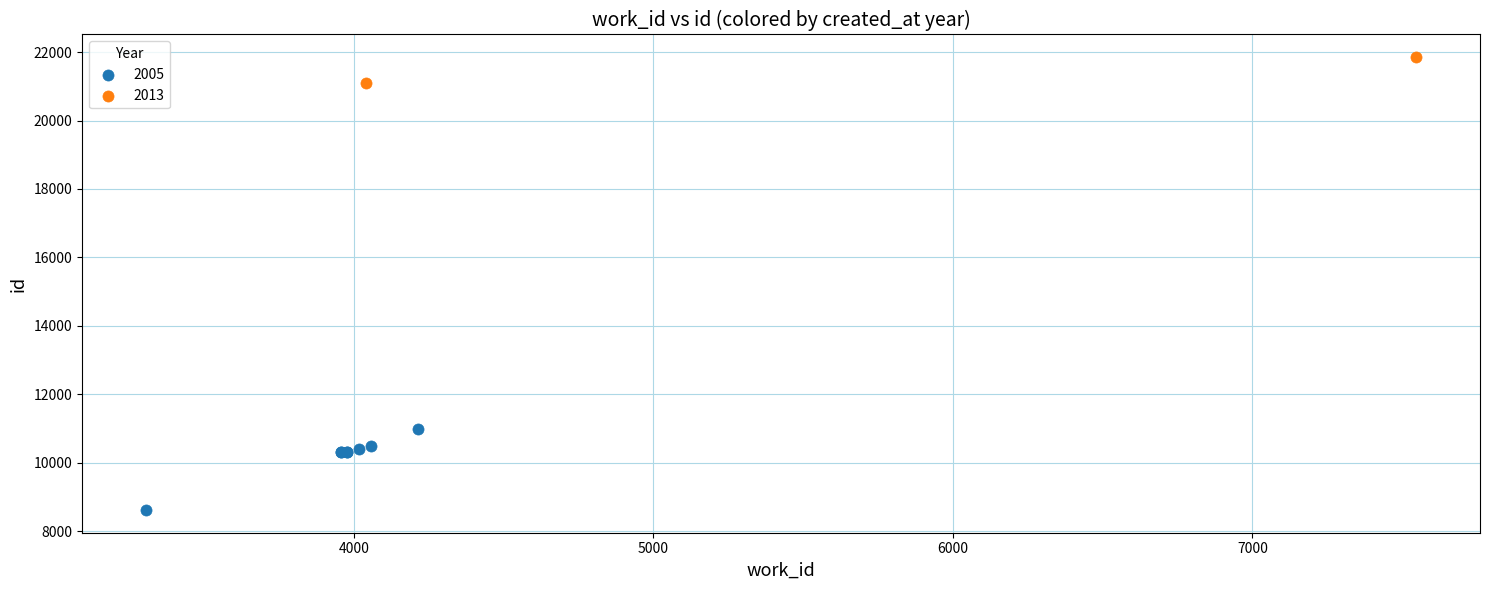

Which series contains the lowest Y value?

2005